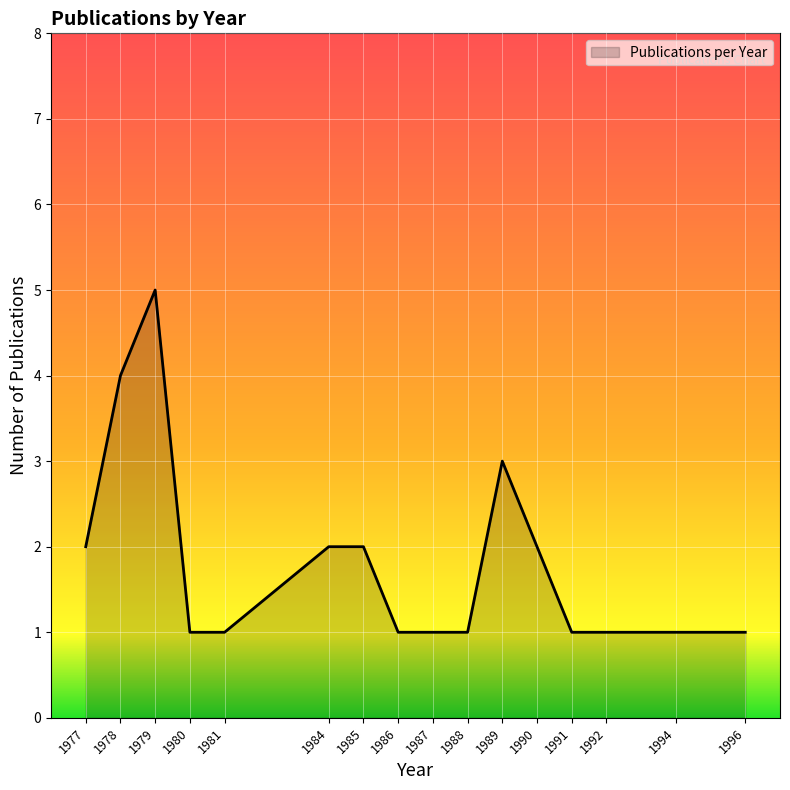

The chart shows a value of 4 at 1990. True or false?

False